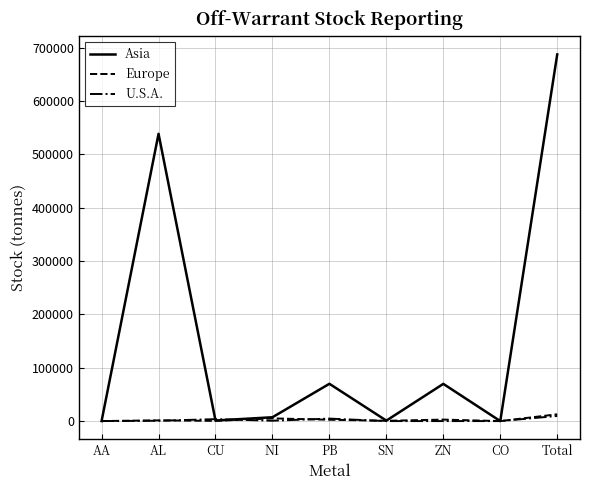

Does the chart have visible grid lines?

Yes